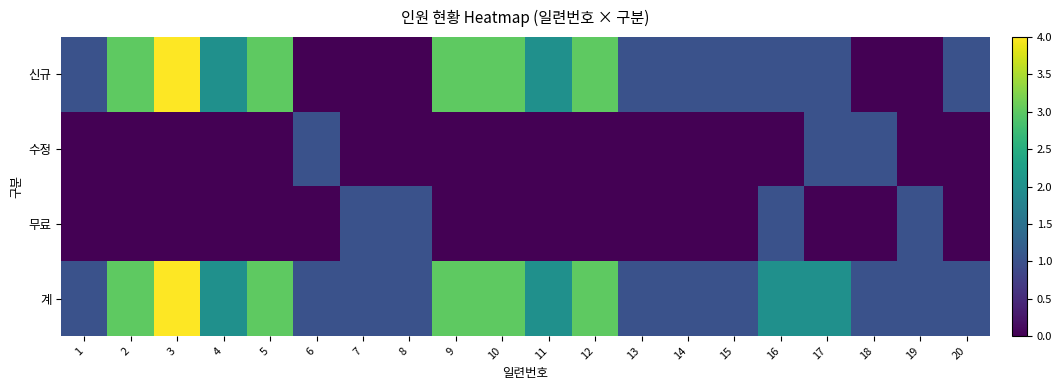

Reading left to right, transcribe all the data shown in this chart.

신규: 1=1	2=3	3=4	4=2	5=3	6=0	7=0	8=0	9=3	10=3	11=2	12=3	13=1	14=1	15=1	16=1	17=1	18=0	19=0	20=1
수정: 1=0	2=0	3=0	4=0	5=0	6=1	7=0	8=0	9=0	10=0	11=0	12=0	13=0	14=0	15=0	16=0	17=1	18=1	19=0	20=0
무료: 1=0	2=0	3=0	4=0	5=0	6=0	7=1	8=1	9=0	10=0	11=0	12=0	13=0	14=0	15=0	16=1	17=0	18=0	19=1	20=0
계: 1=1	2=3	3=4	4=2	5=3	6=1	7=1	8=1	9=3	10=3	11=2	12=3	13=1	14=1	15=1	16=2	17=2	18=1	19=1	20=1